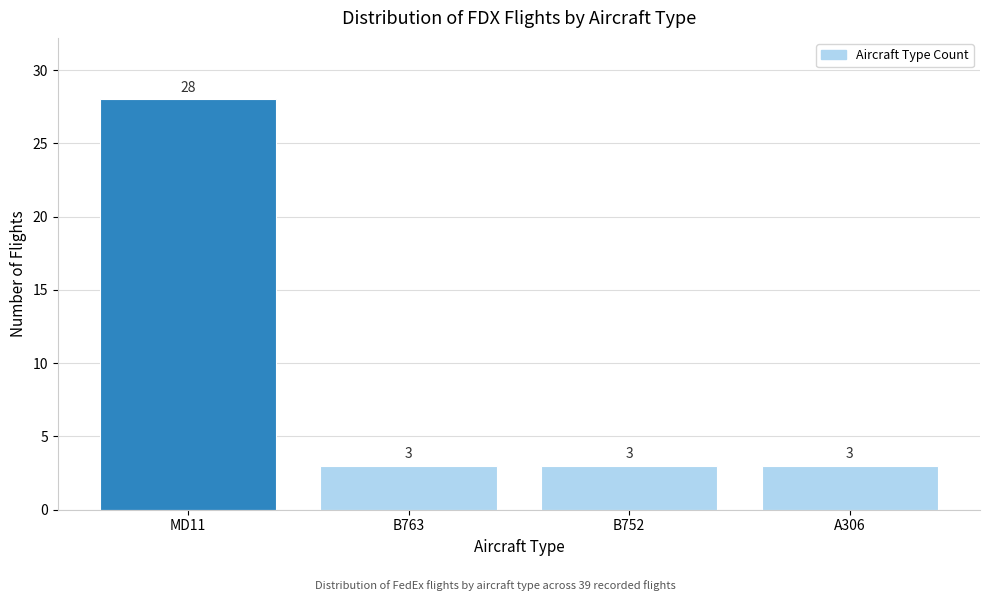

Reading left to right, list all the values displayed in this chart.

MD11=28	B763=3	B752=3	A306=3